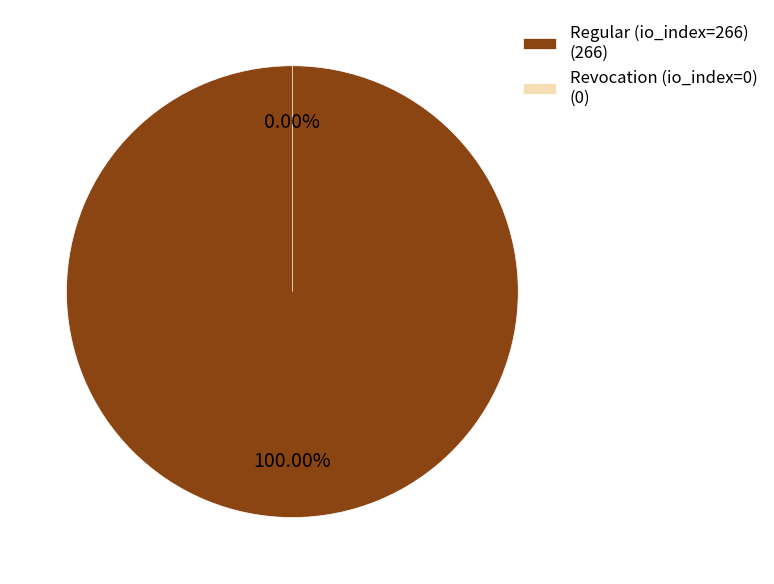

Rank the categories by value from lowest to highest.

Revocation (io_index=0), Regular (io_index=266)